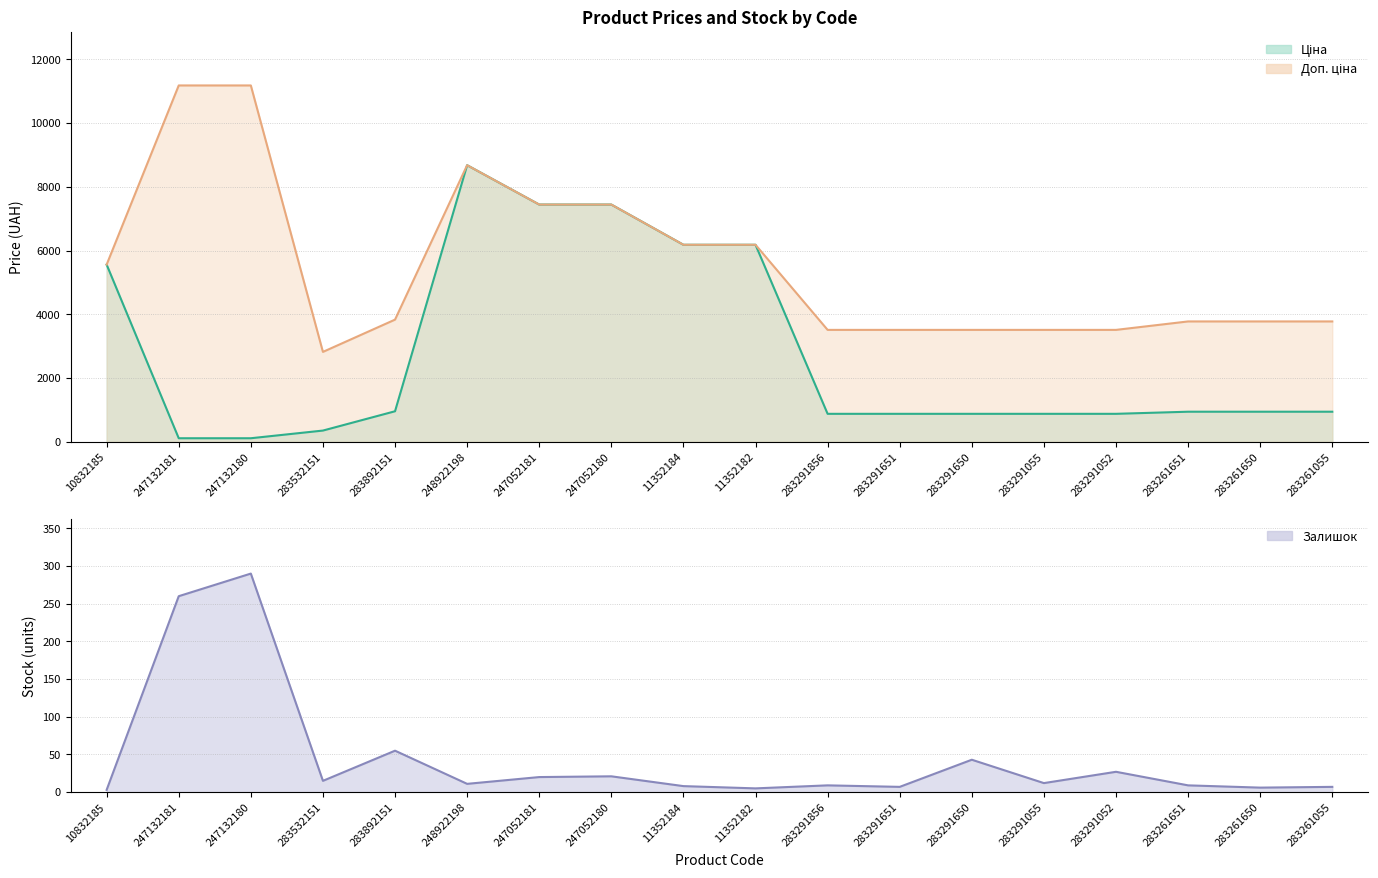

Which has a higher value, 283261055 or 283892151?

283892151